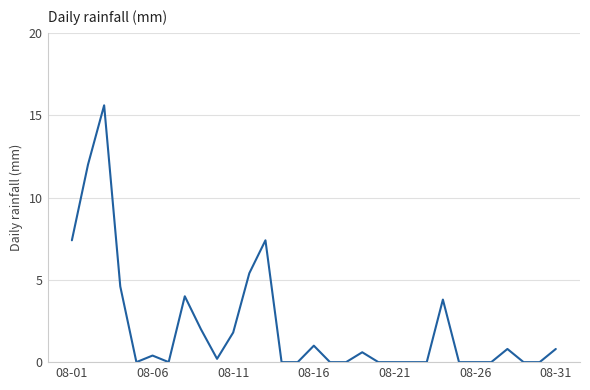

What is the maximum value shown in the chart?

15.6